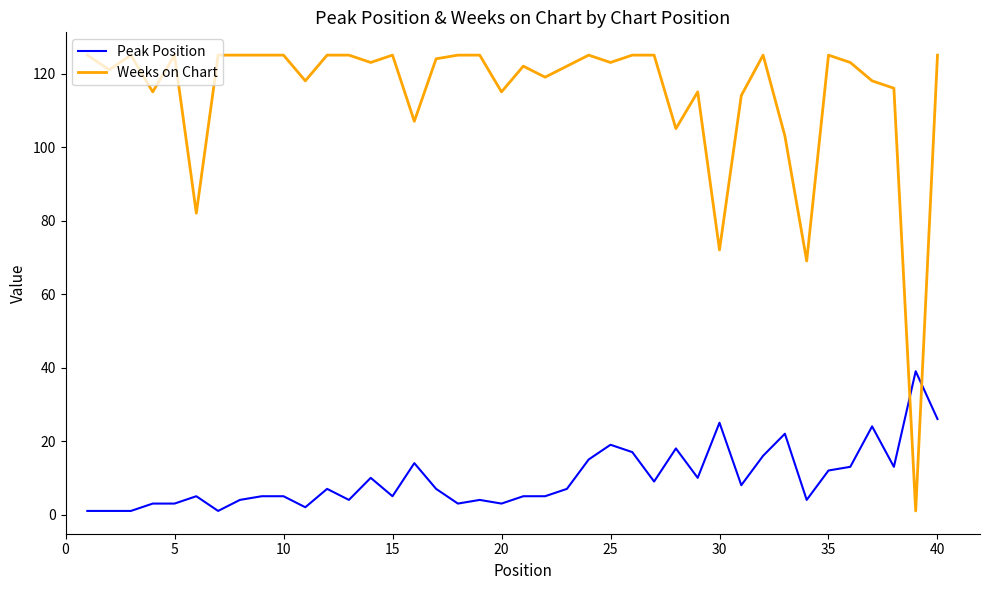

Which series has the largest range (max minus min)?

Weeks on Chart